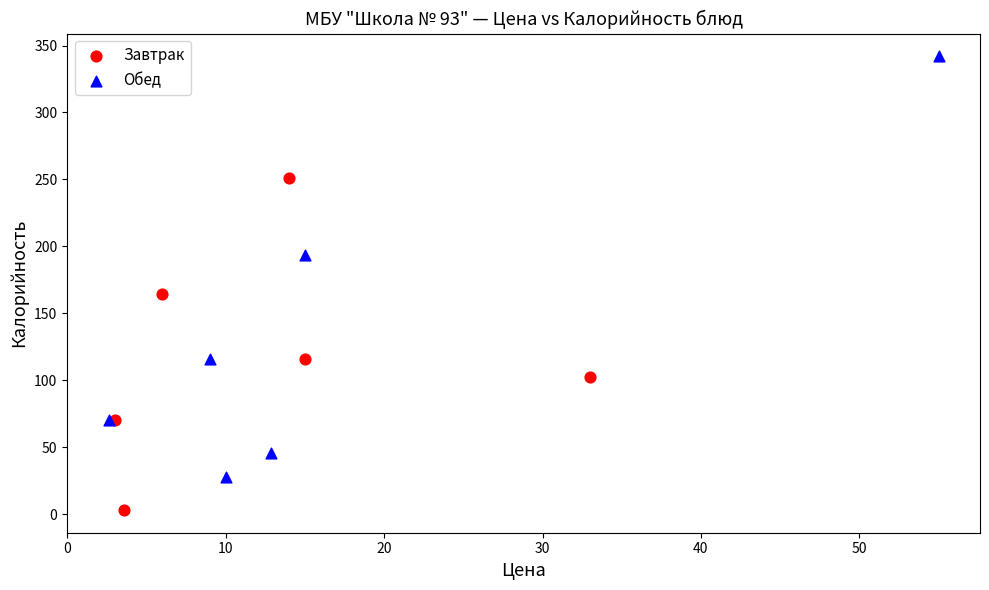

Which series reaches the maximum Y coordinate?

Обед